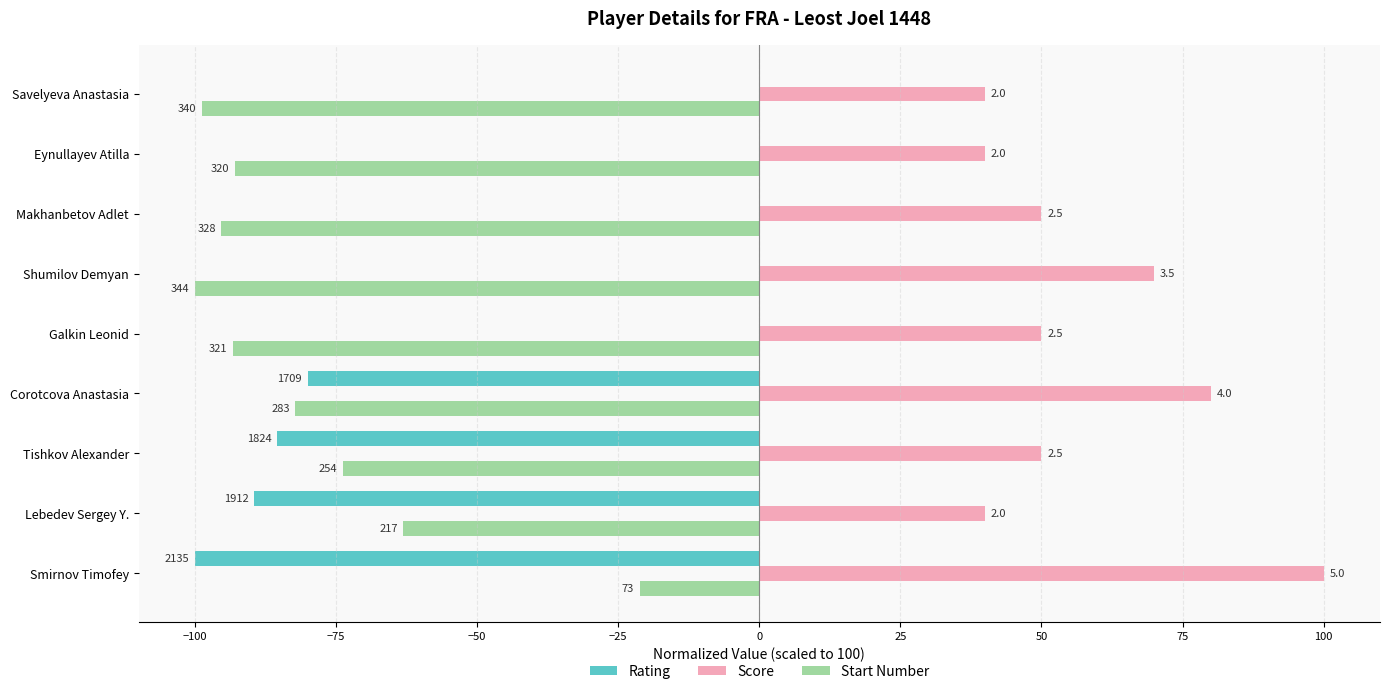

What are all the series names shown in the legend?

Rating, Score, Start Number